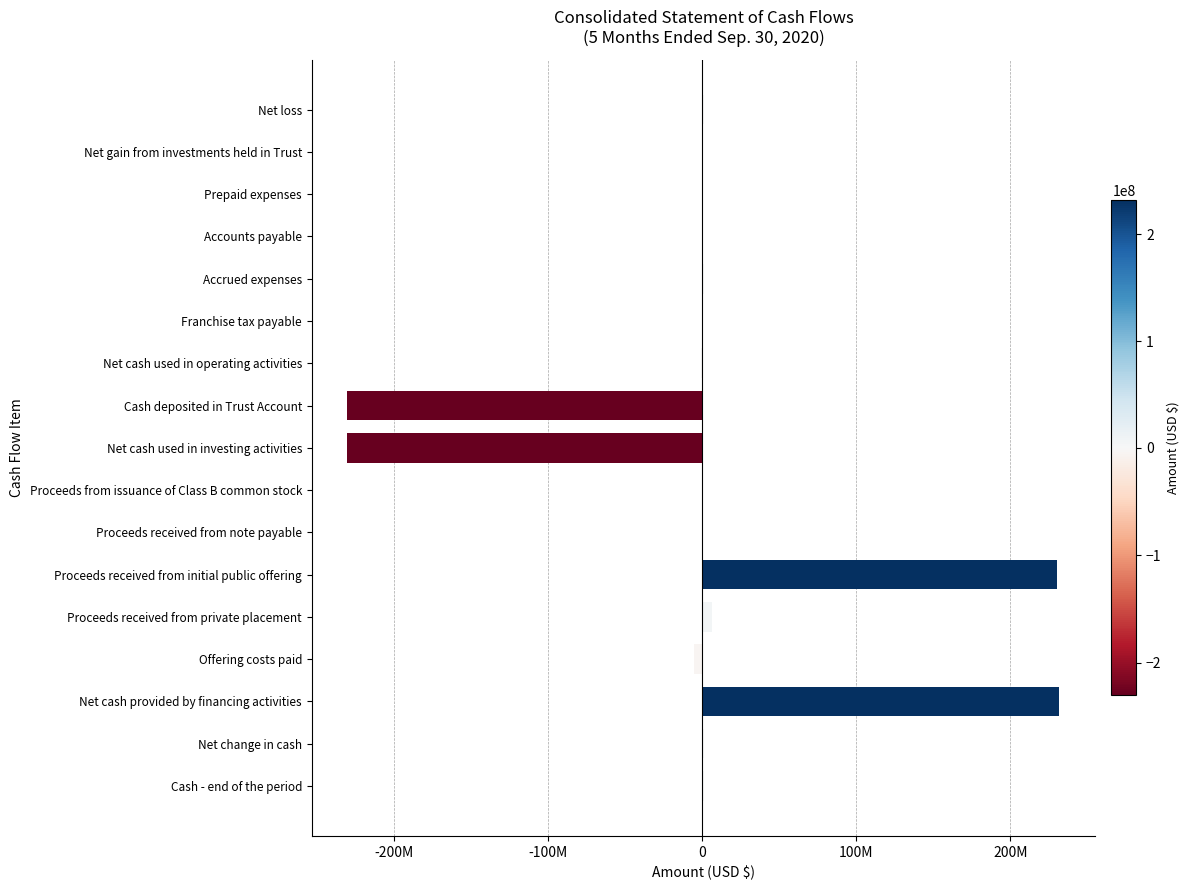

What is the difference between the second highest and second lowest values?

460000000